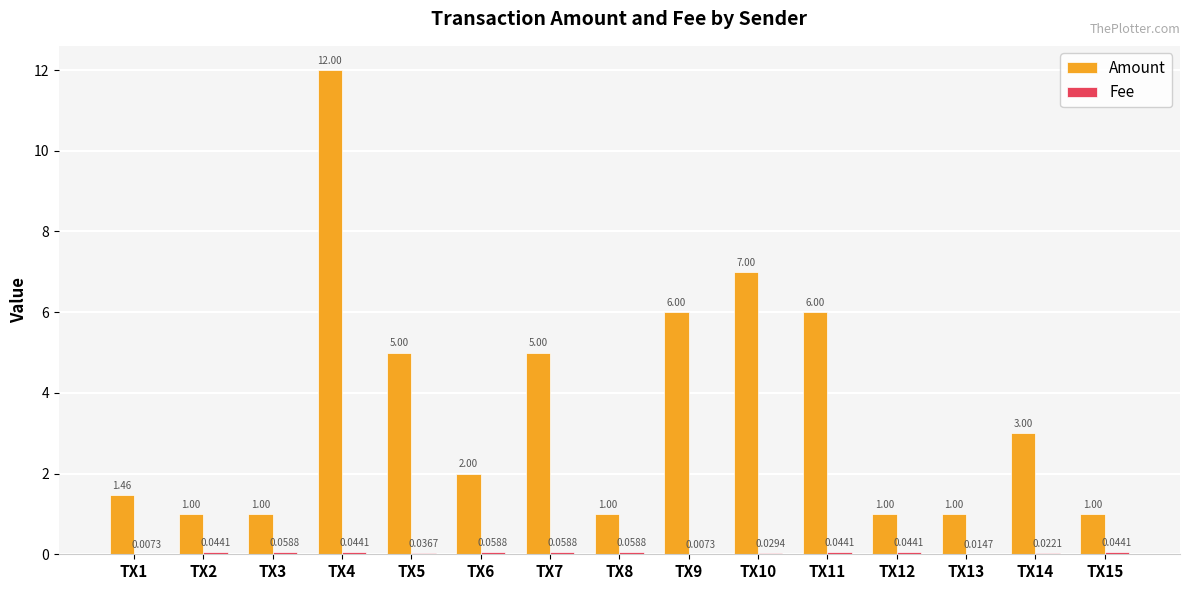

Which series changed the most between TX8 and TX14?

Amount